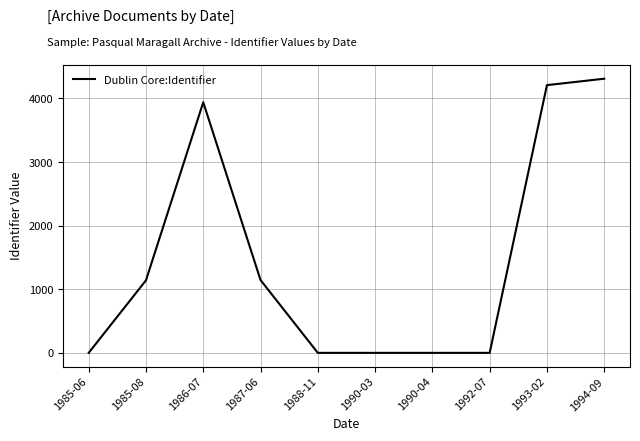

Between 1985-08 and 1985-06, which is larger?

1985-08